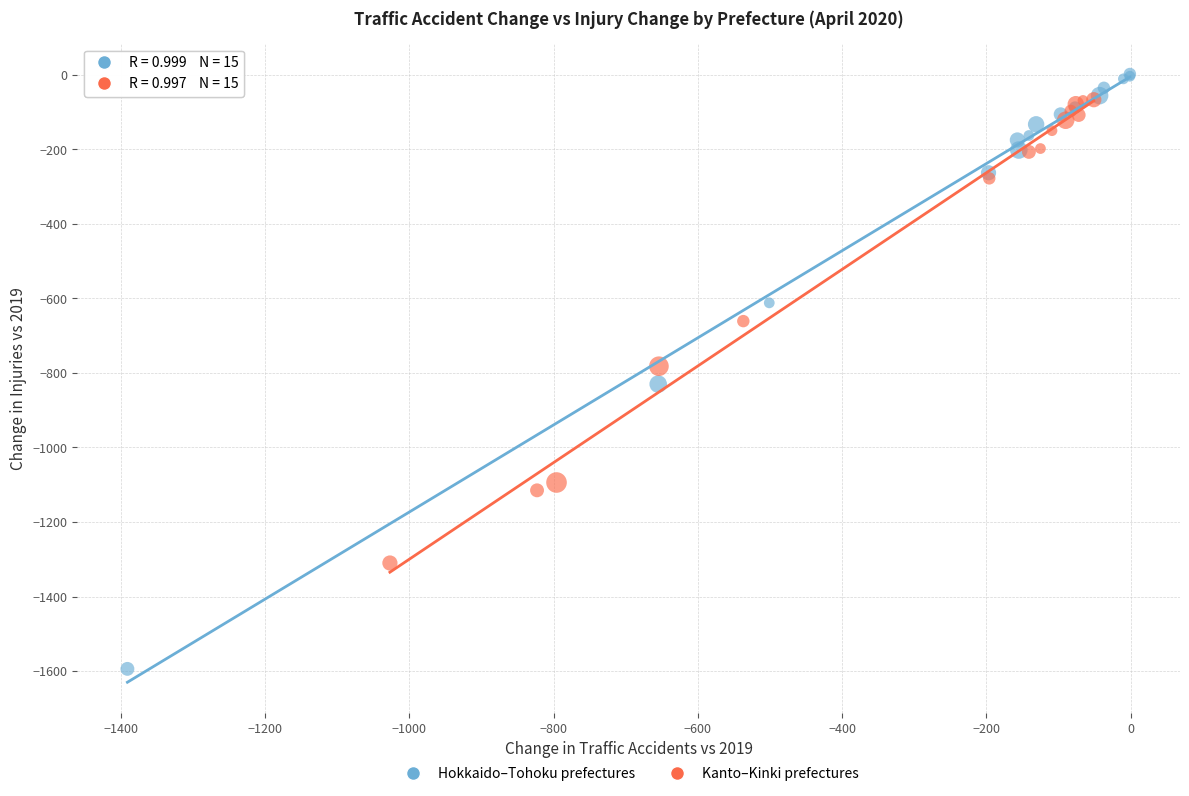

What are all the series names shown in the legend?

Hokkaido–Tohoku prefectures, Kanto–Kinki prefectures